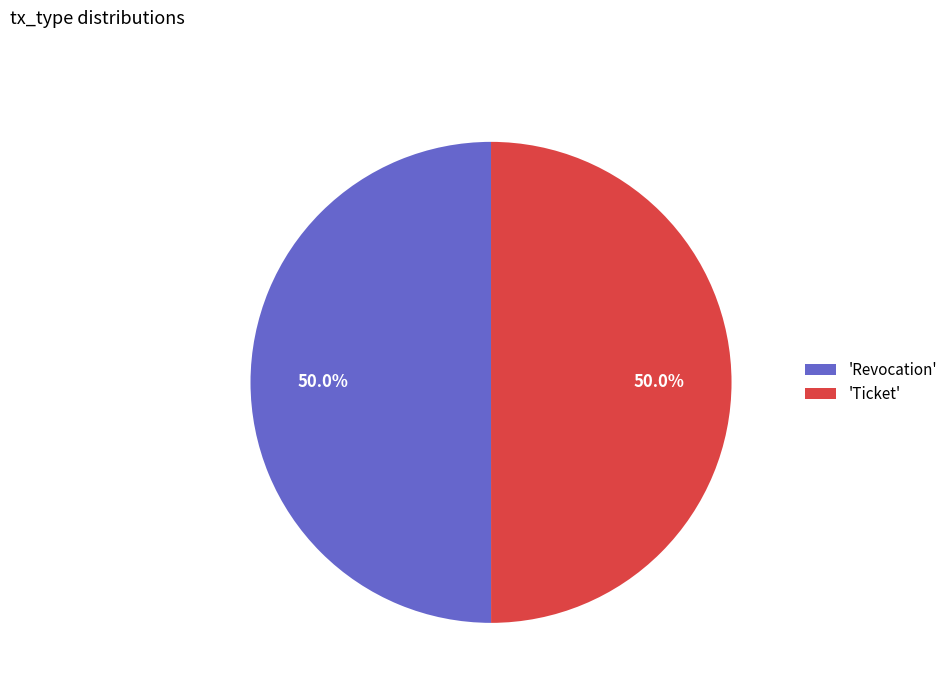

Do 'Revocation' and 'Ticket' together represent more than half of the pie?

Yes